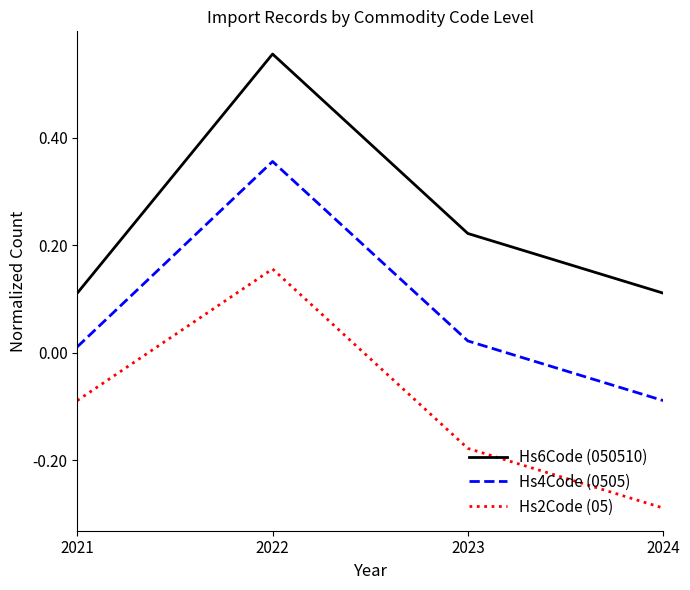

Which category has the lowest value in the Hs2Code (05) series?

2024